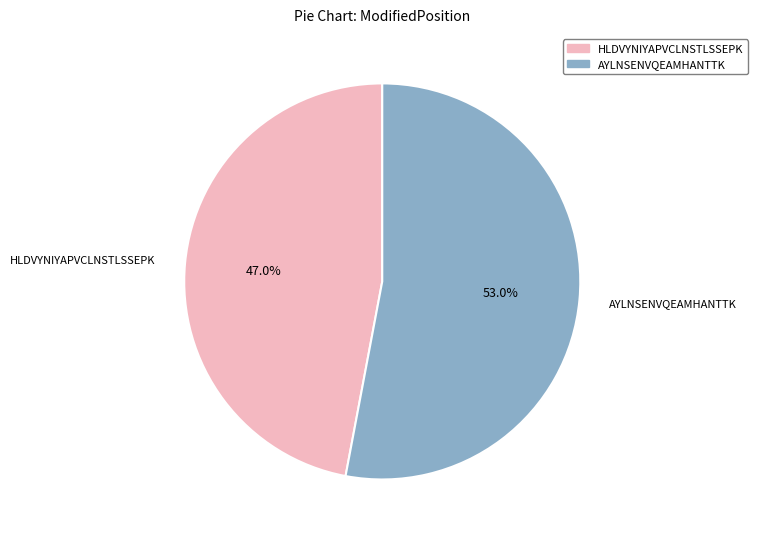

Combined, do AYLNSENVQEAMHANTTK and HLDVYNIYAPVCLNSTLSSEPK account for over 50%?

Yes